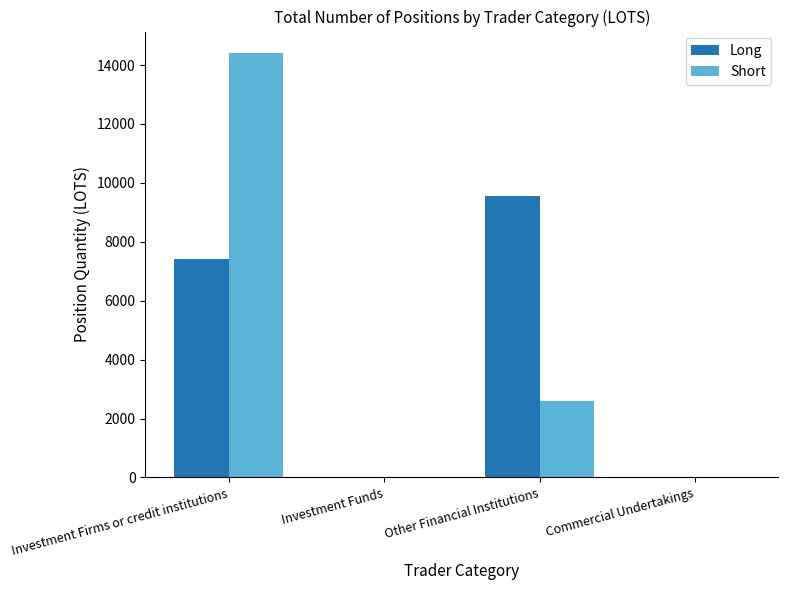

At which category is the sum across all series the highest?

Investment Firms or credit institutions